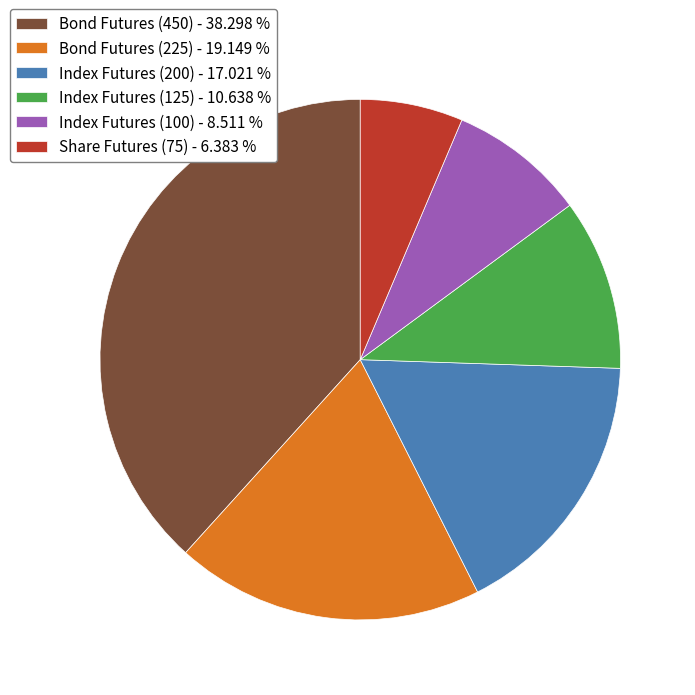

Combined, do Bond Futures (225) and Index Futures (125) account for over 50%?

No